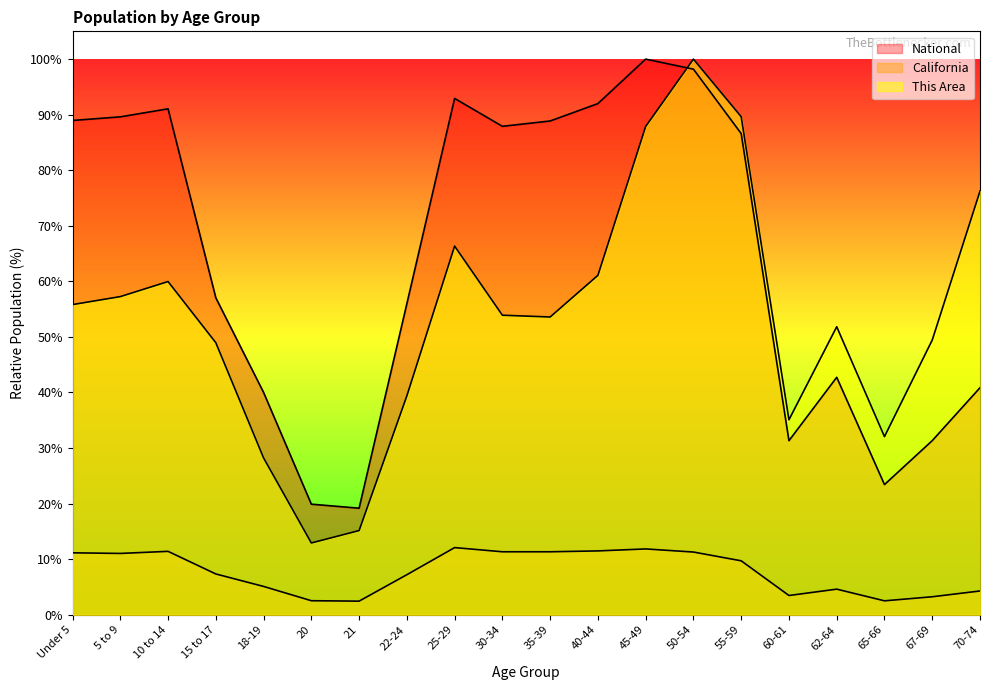

List the series in order of their peak value, lowest first.

California, This Area, National